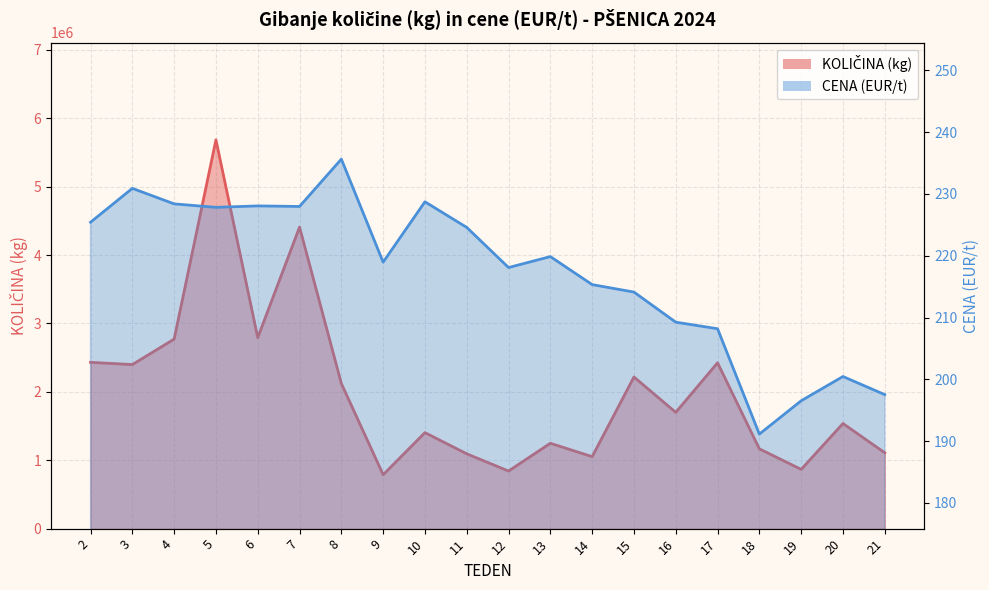

Between 18 and 9, which is larger?

18